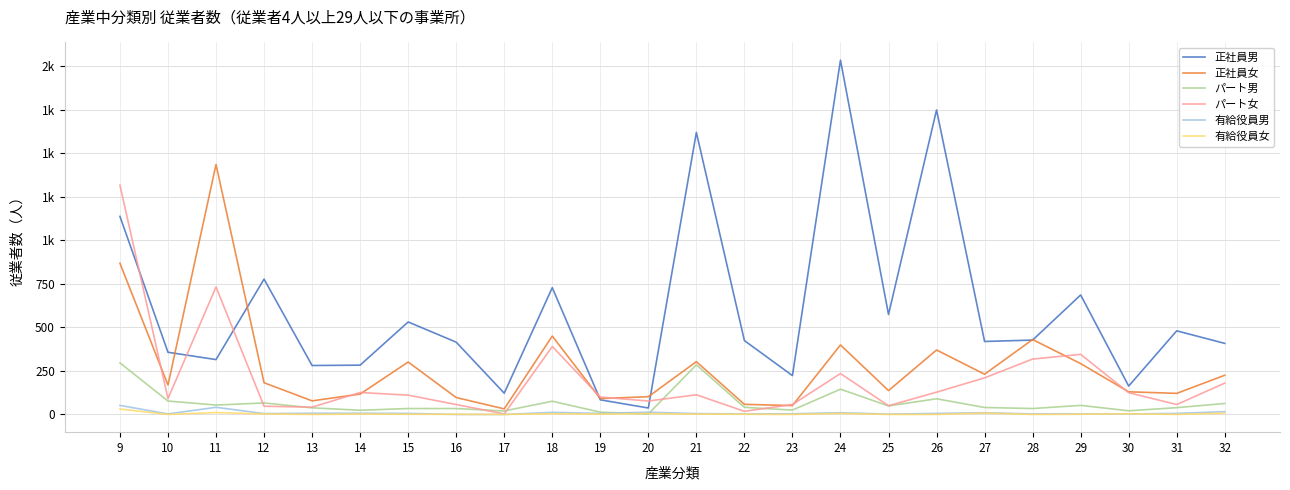

What is the sum of the パート女 values at 30 and 10?

216